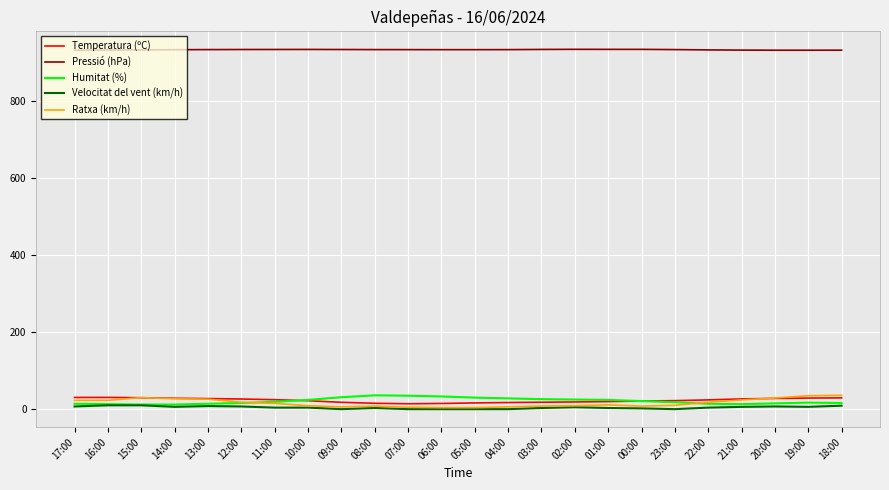

Which series has the largest total across all categories?

Pressió (hPa)